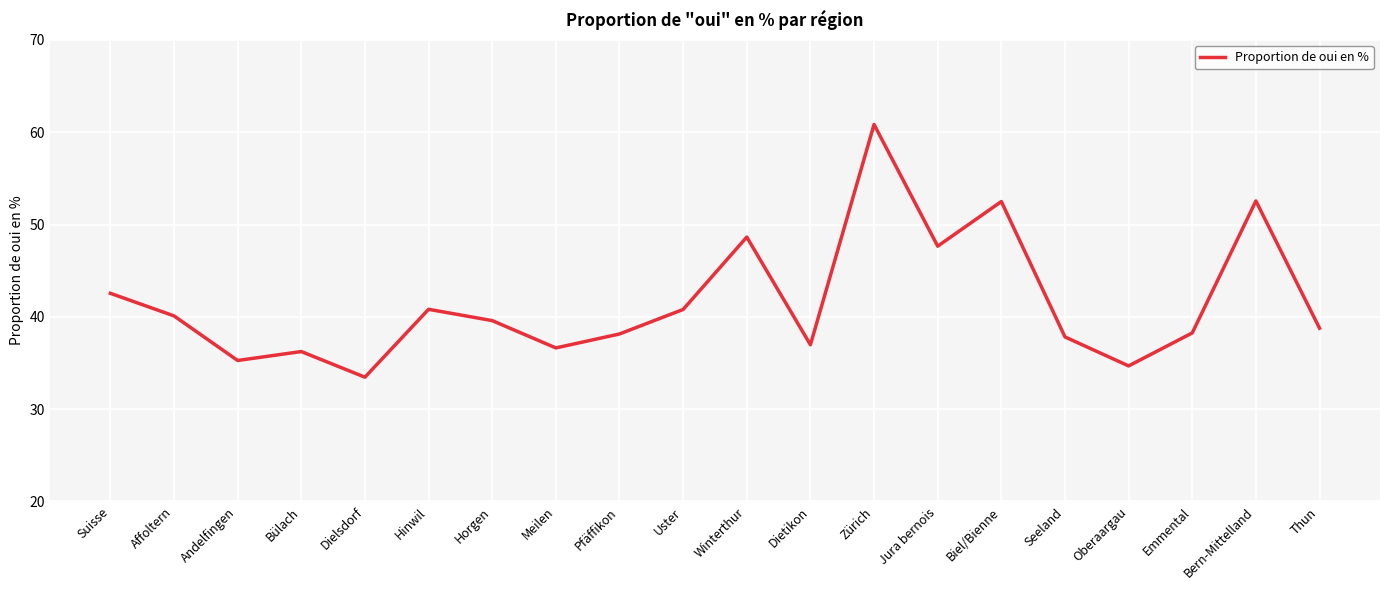

Approximately how many times larger is the value at Bern-Mittelland compared to Hinwil?

1.3